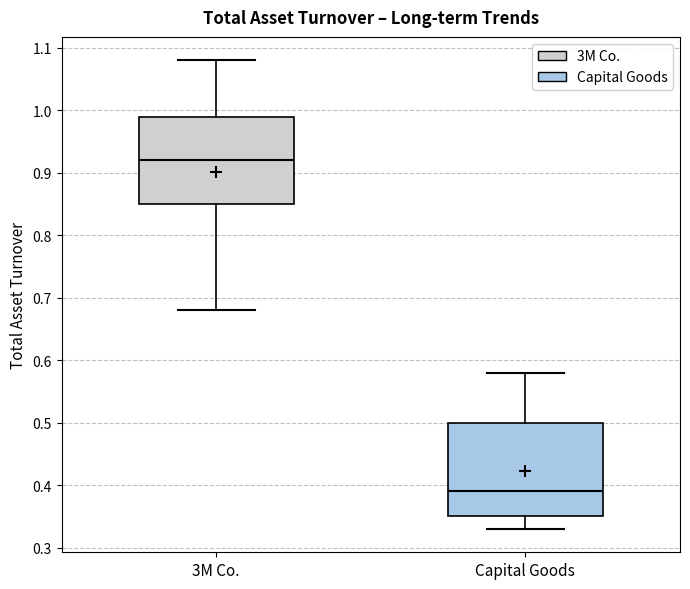

Reading left to right, read every box against the y-axis: the position of its median line, the range the box covers, and the ends of its whiskers. The values are not printed on the chart, so give them approximately, as read against the axis.

3M Co.: median 0.92, box 0.85 to 0.99, whiskers 0.68 to 1.08
Capital Goods: median 0.39, box 0.35 to 0.50, whiskers 0.33 to 0.58